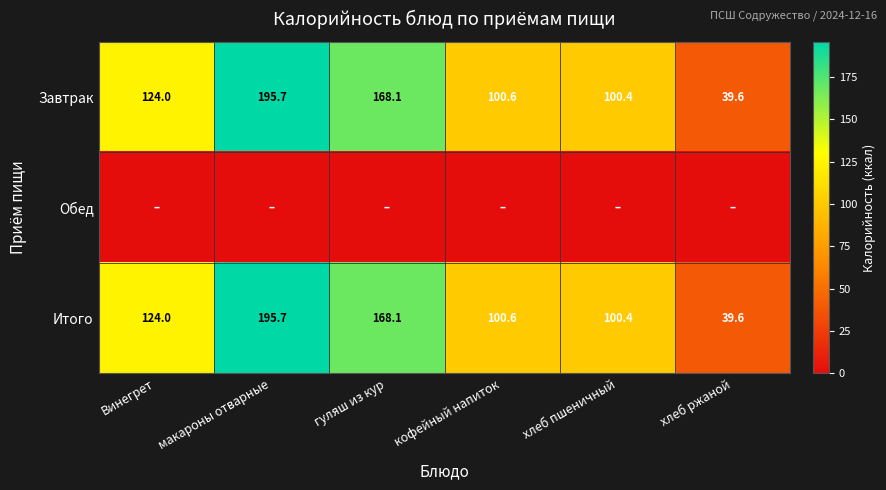

List the labels in order of Итого value, smallest first.

хлеб ржаной, хлеб пшеничный, кофейный напиток, Винегрет, гуляш из кур, макароны отварные